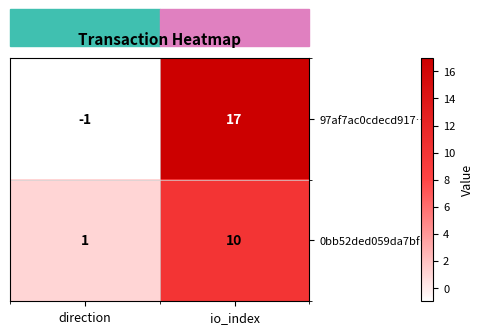

What is the sum of the 0bb52ded059da7bf… values at direction and io_index?

11